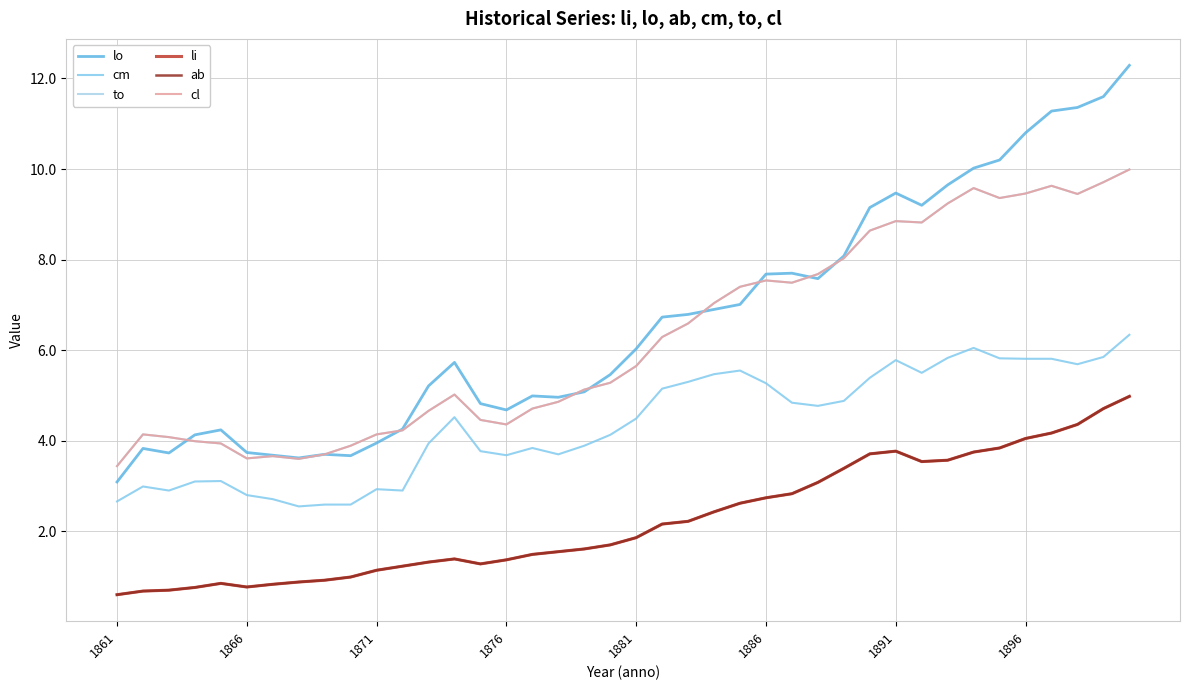

How many lines are shown in the chart?

6